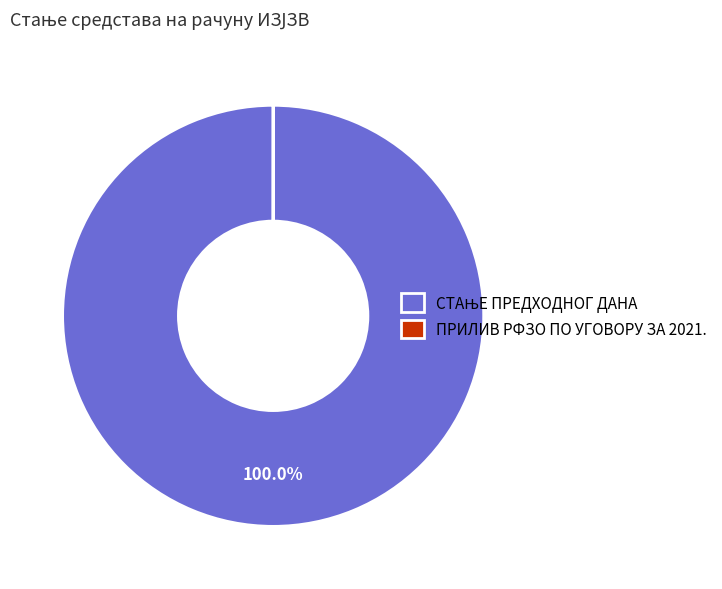

Is there any slice that represents more than half of the pie?

Yes